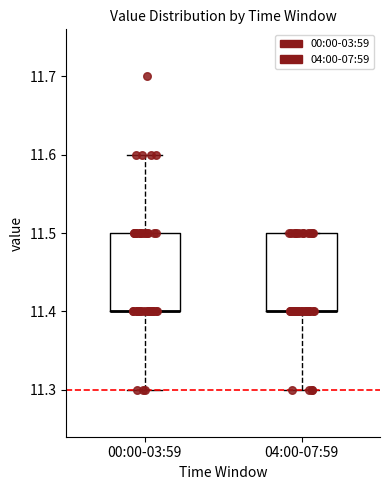

Reading left to right, read every box against the y-axis: the position of its median line, the range the box covers, and the ends of its whiskers. The values are not printed on the chart, so give them approximately, as read against the axis.

00:00-03:59: median 11.4 (drawn on the box's lower edge), box 11.4 to 11.5, whiskers 11.3 to 11.6
04:00-07:59: median 11.4 (drawn on the box's lower edge), box 11.4 to 11.5, whiskers 11.3 to 11.5